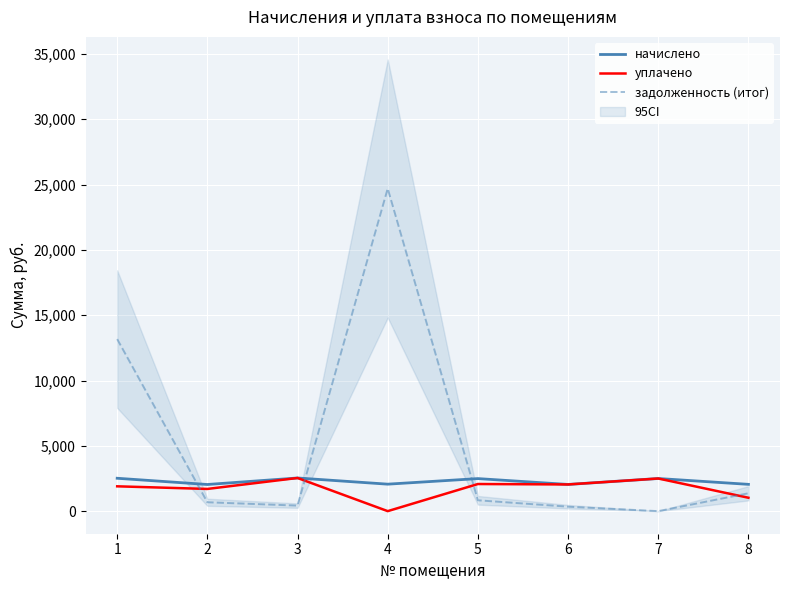

Which series has the largest total across all categories?

задолженность (итог)